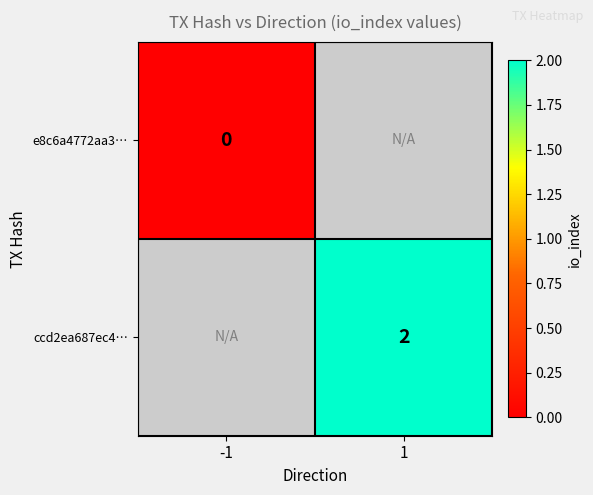

Count the number of data series in this chart.

2